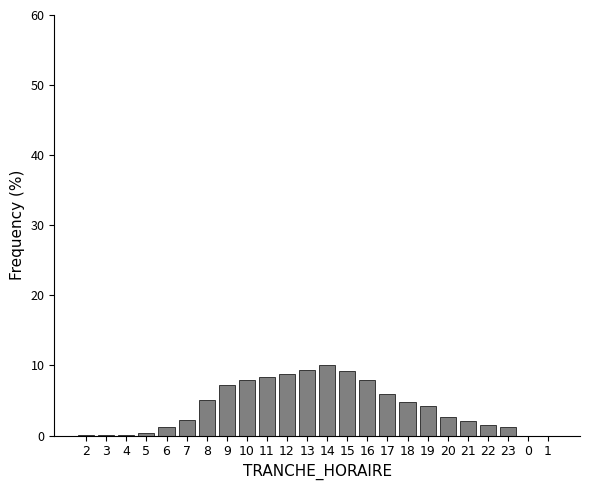

What is the sum of all values?

100.0